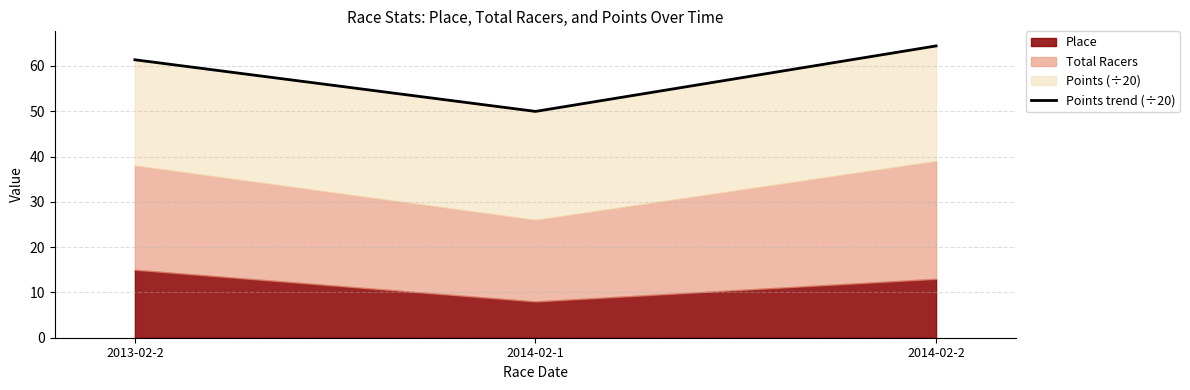

What is the difference between the values at 2014-02-1 and 2013-02-2?

11.4